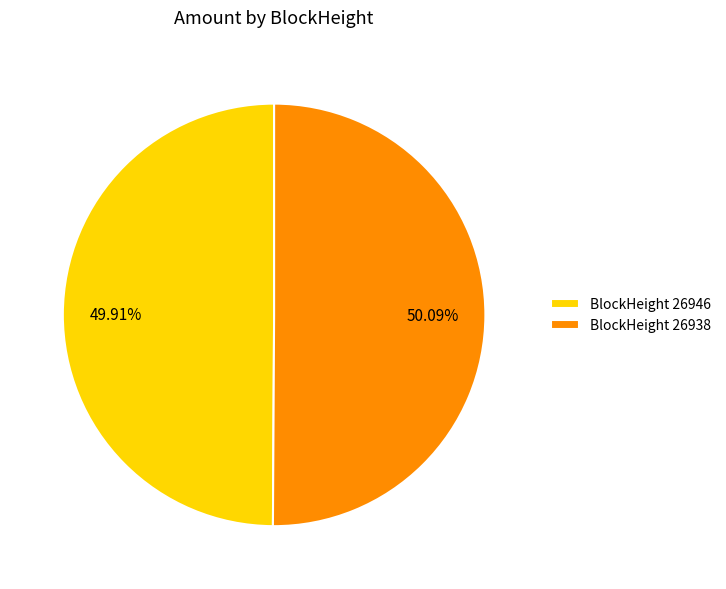

Is there a majority slice in this chart?

Yes